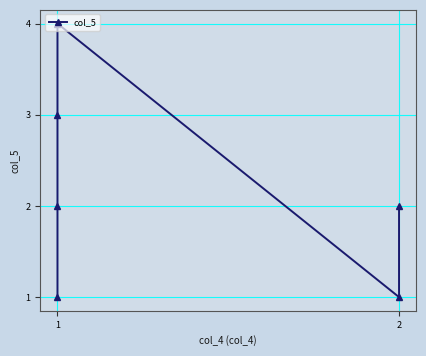

Rank the categories by value from lowest to highest.

1, 2, 1, 2, 1, 1